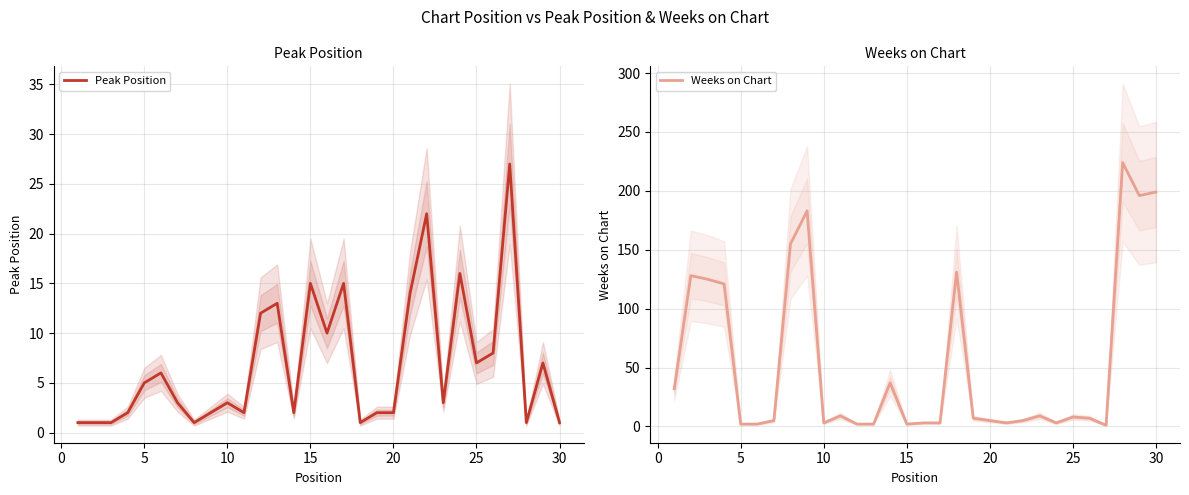

What is the highest value of the Peak Position series?

27